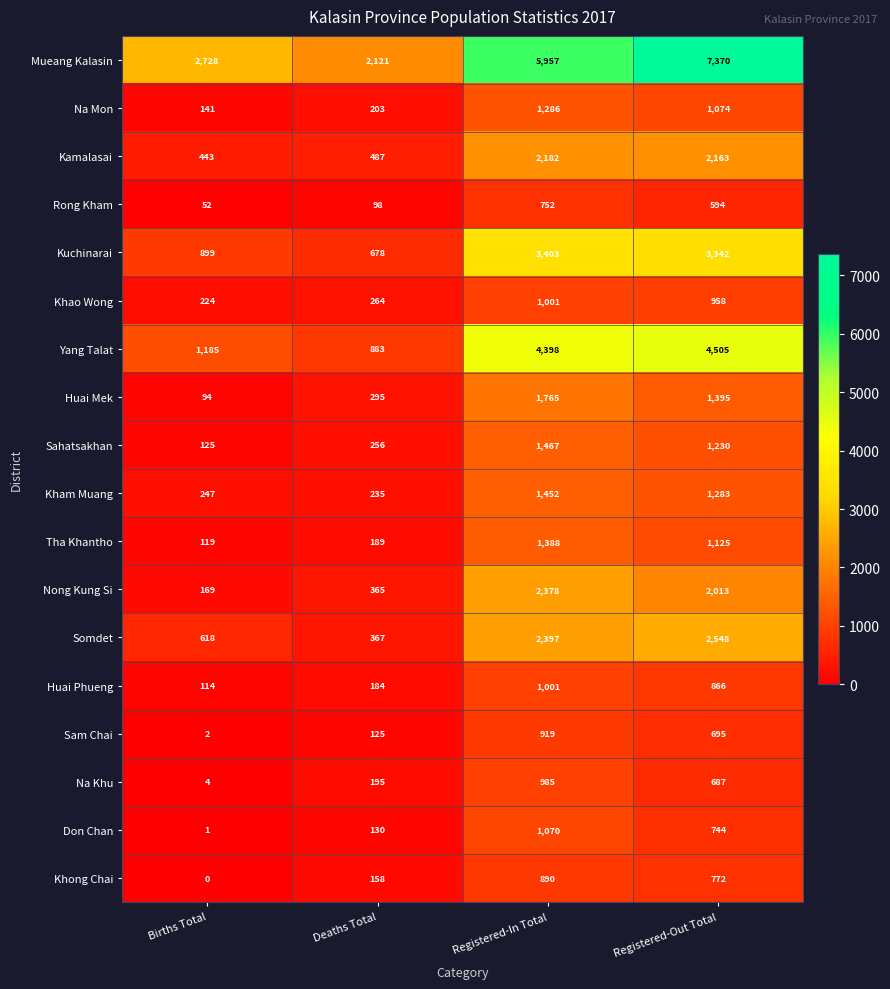

Which label corresponds to the largest value in the chart?

Registered-Out Total